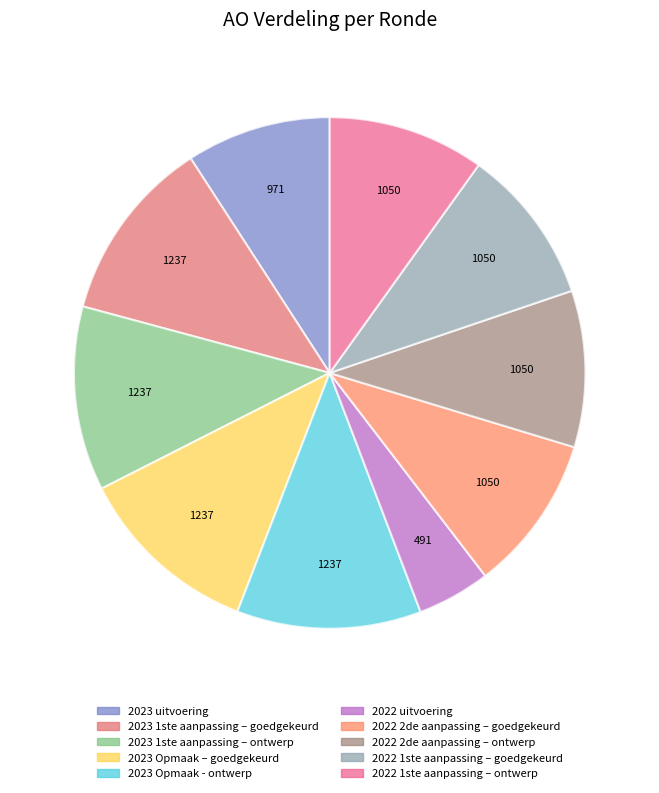

Combined, do 2022 uitvoering and 2023 Opmaak - ontwerp account for over 50%?

No